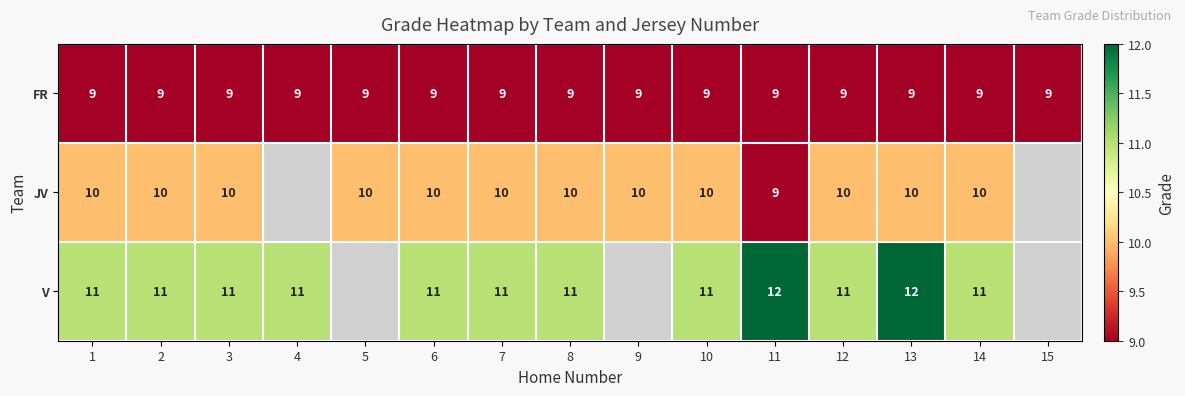

Is the value of JV at 7 greater than the value of V at 10?

No